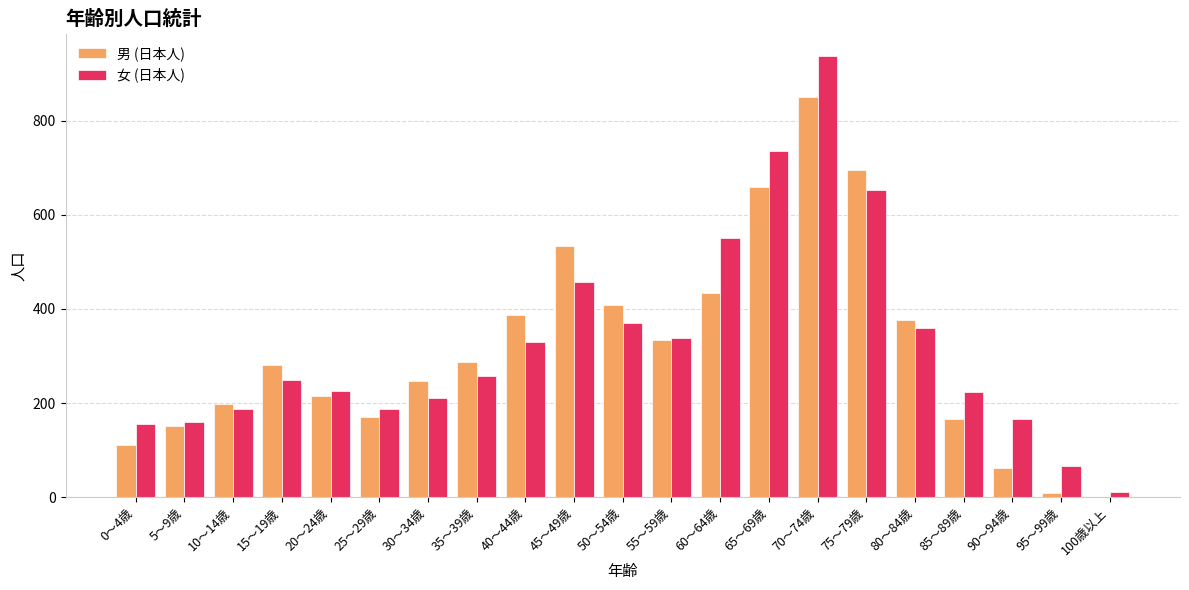

Between 0～4歳 and 95～99歳, which series saw the biggest shift?

男 (日本人)